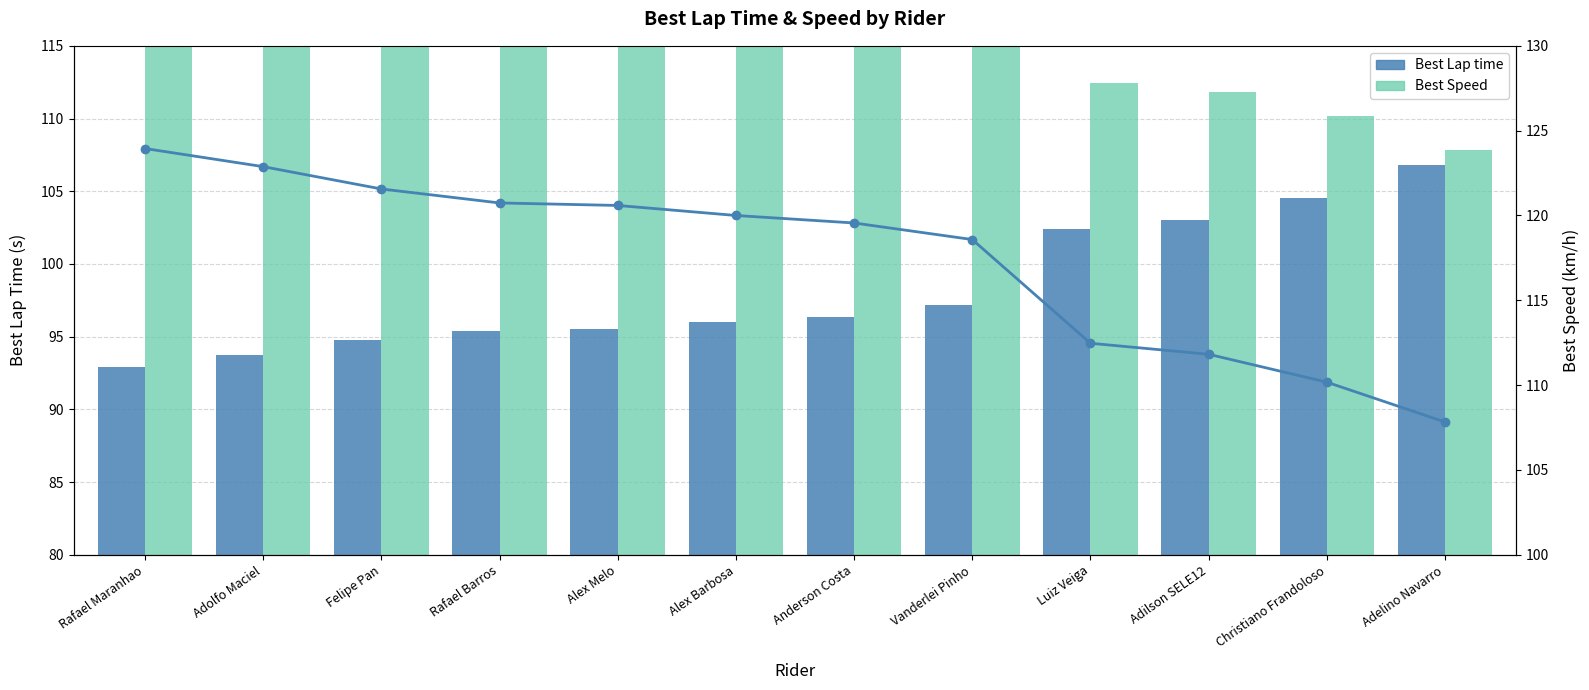

Does the chart contain any negative values?

No